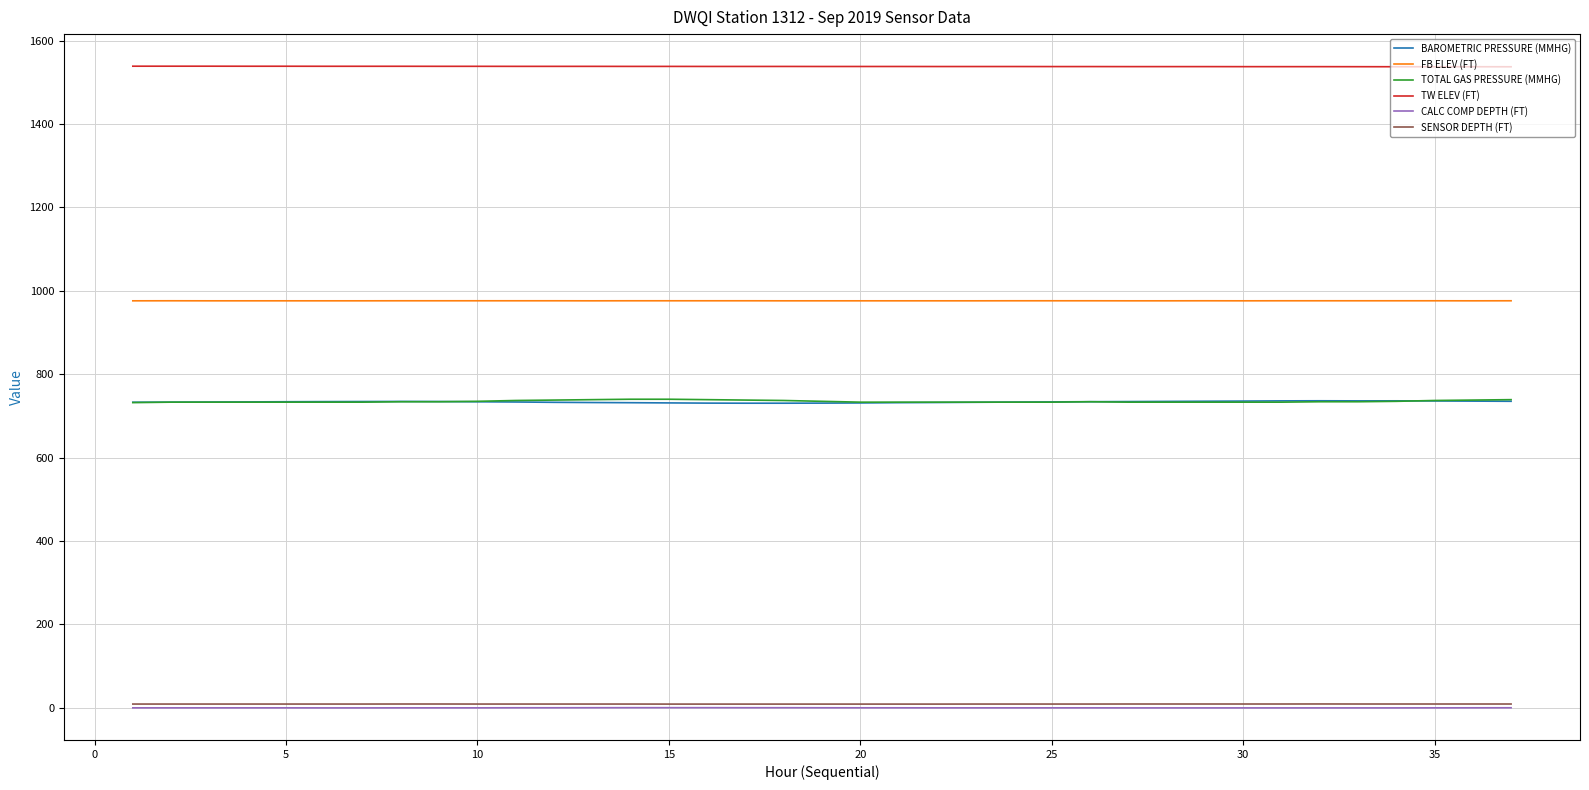

What is the highest value of the TOTAL GAS PRESSURE (MMHG) series?

740.0